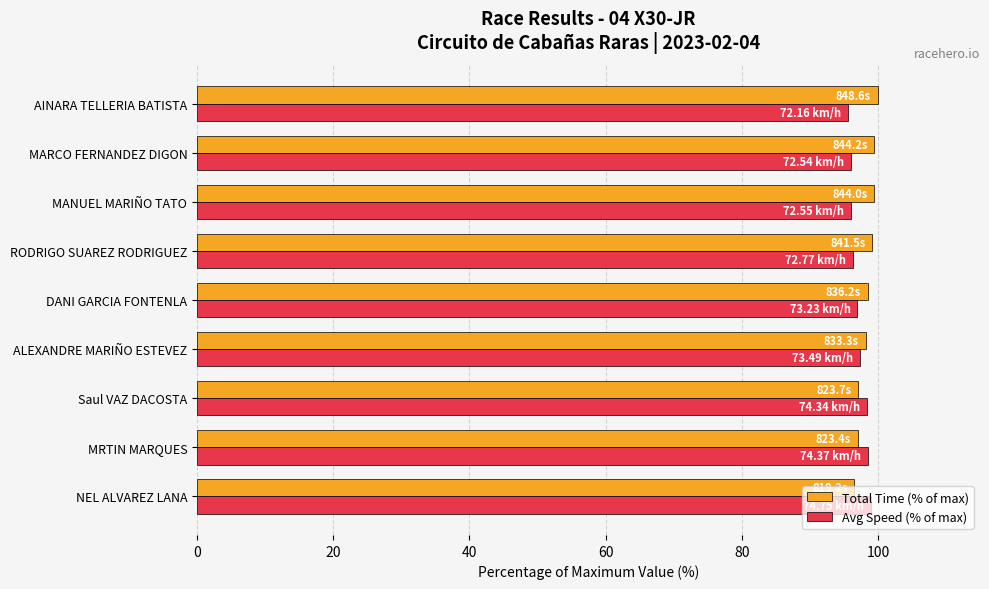

What is the total value across all series at RODRIGO SUAREZ RODRIGUEZ?

195.5